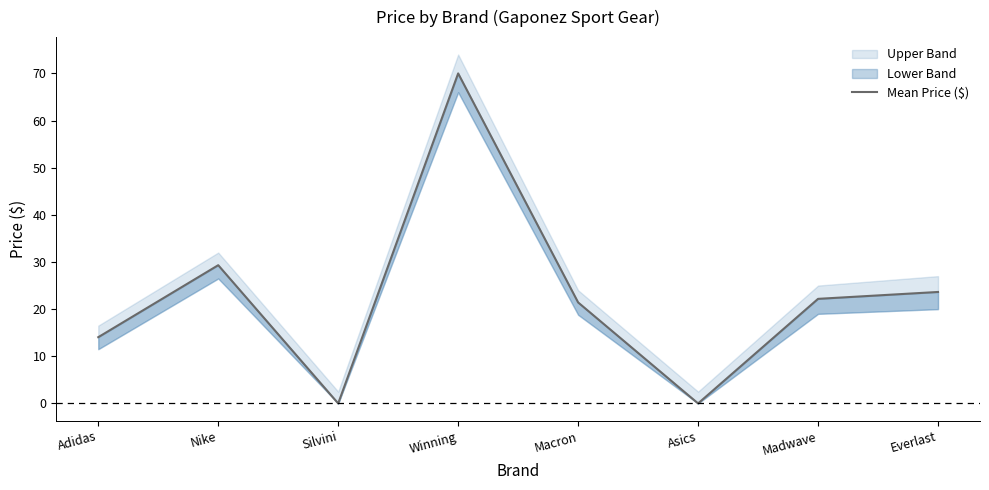

What is the average value?

22.6